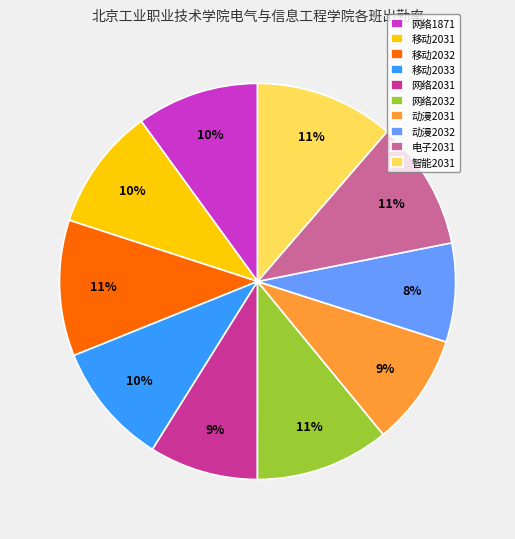

Approximately how many times larger is the value at 网络2031 compared to 动漫2032?

1.1